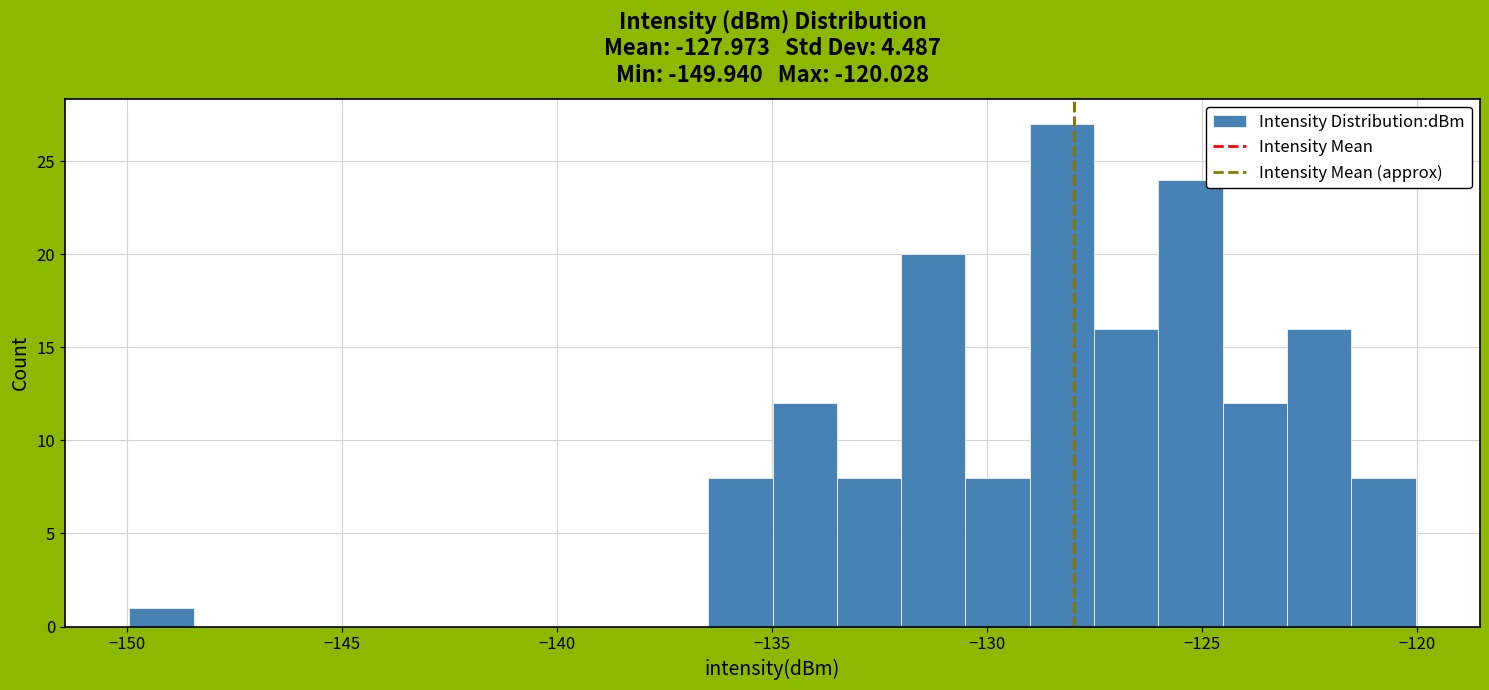

Read against the x-axis, roughly where is the centre of the tallest bar?

-128.5